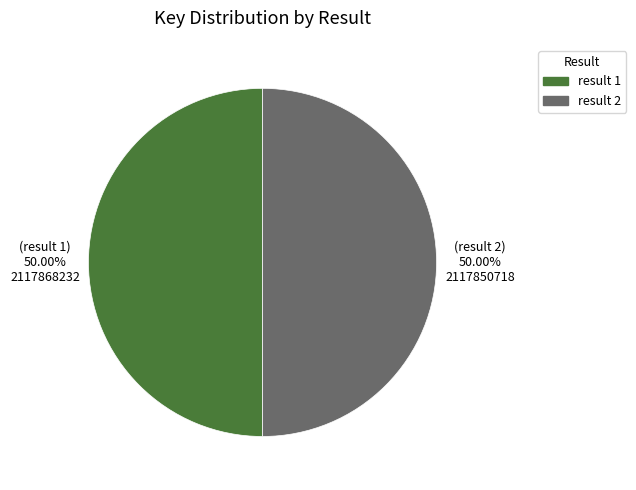

Is the sum of result 2 and result 1 greater than half?

Yes